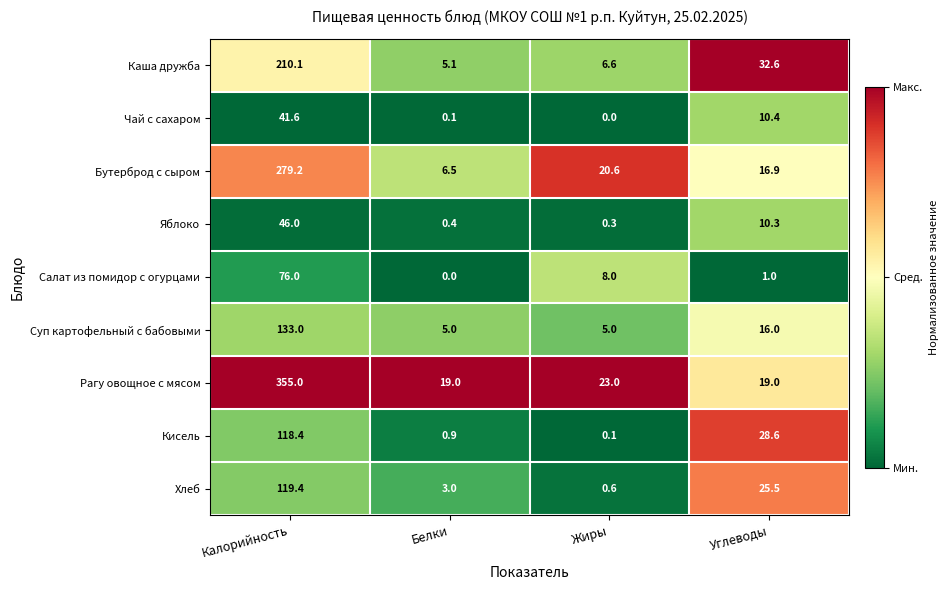

Which series has the largest total across all categories?

Рагу овощное с мясом